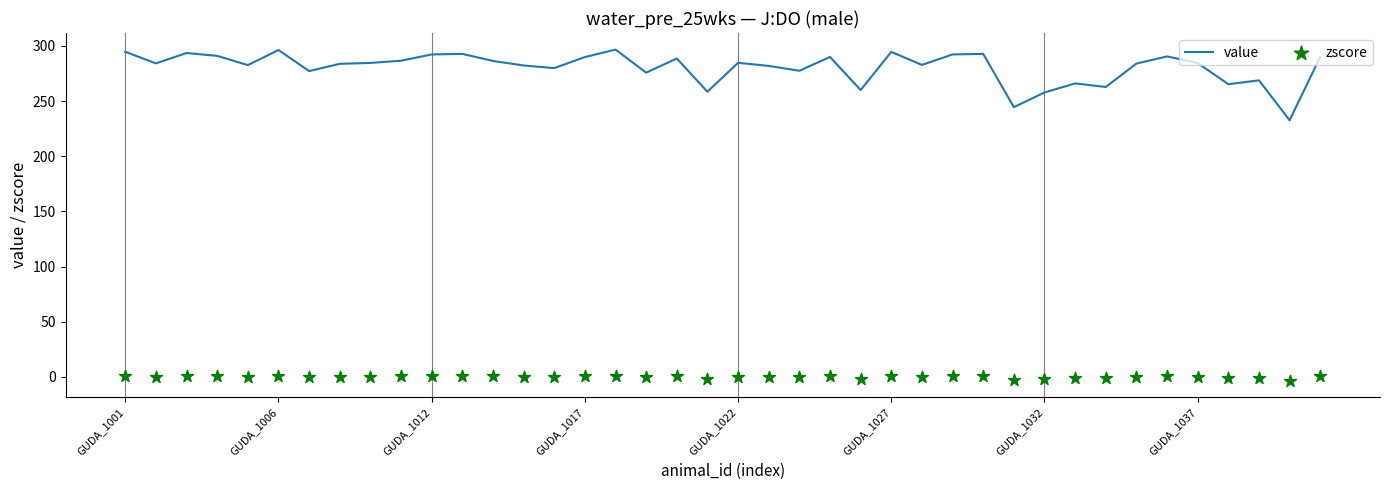

What is the total value across all series at 11?

293.6